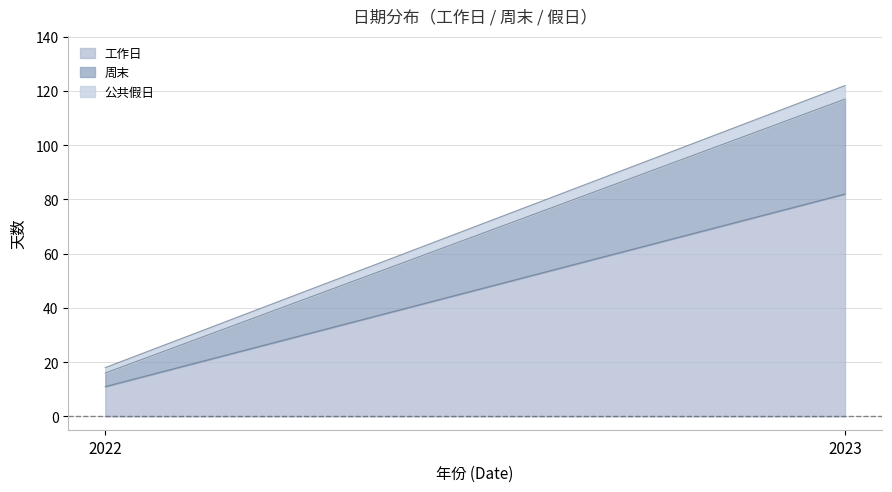

What is the minimum value for 工作日?

11.0